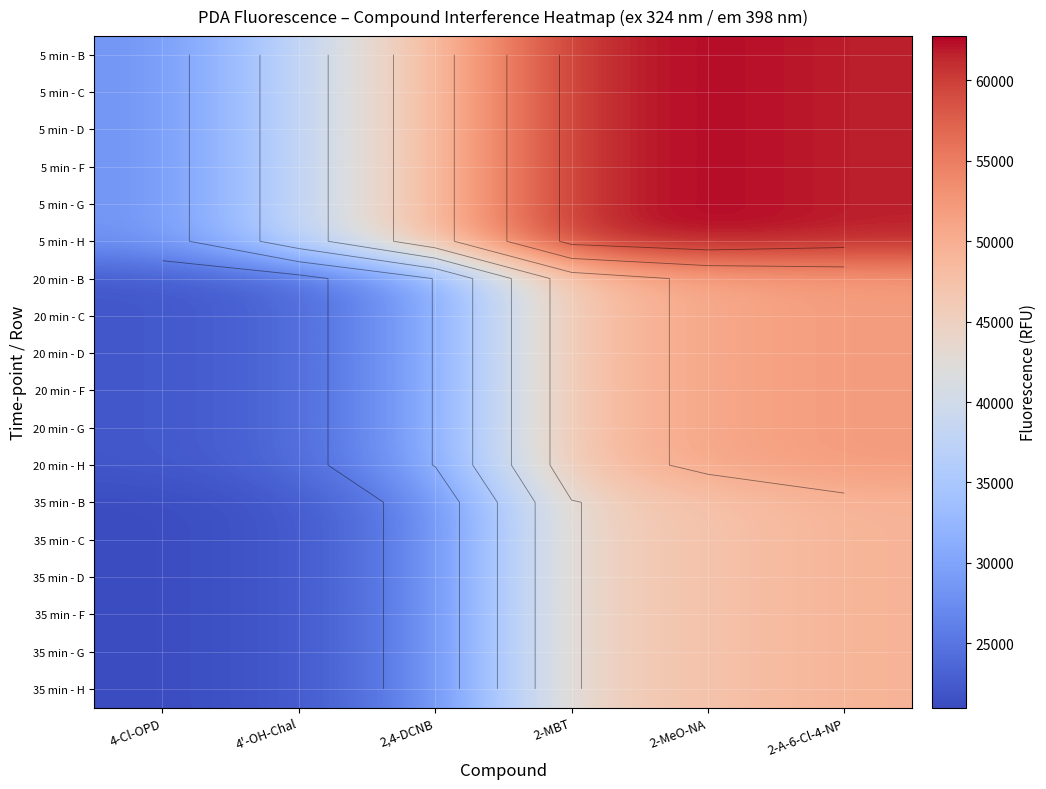

Rank the series by their maximum value, from highest to lowest.

5 min - B, 5 min - C, 5 min - D, 5 min - F, 5 min - G, 5 min - H, 20 min - B, 20 min - C, 20 min - D, 20 min - F, 20 min - G, 20 min - H, 35 min - B, 35 min - C, 35 min - D, 35 min - F, 35 min - G, 35 min - H